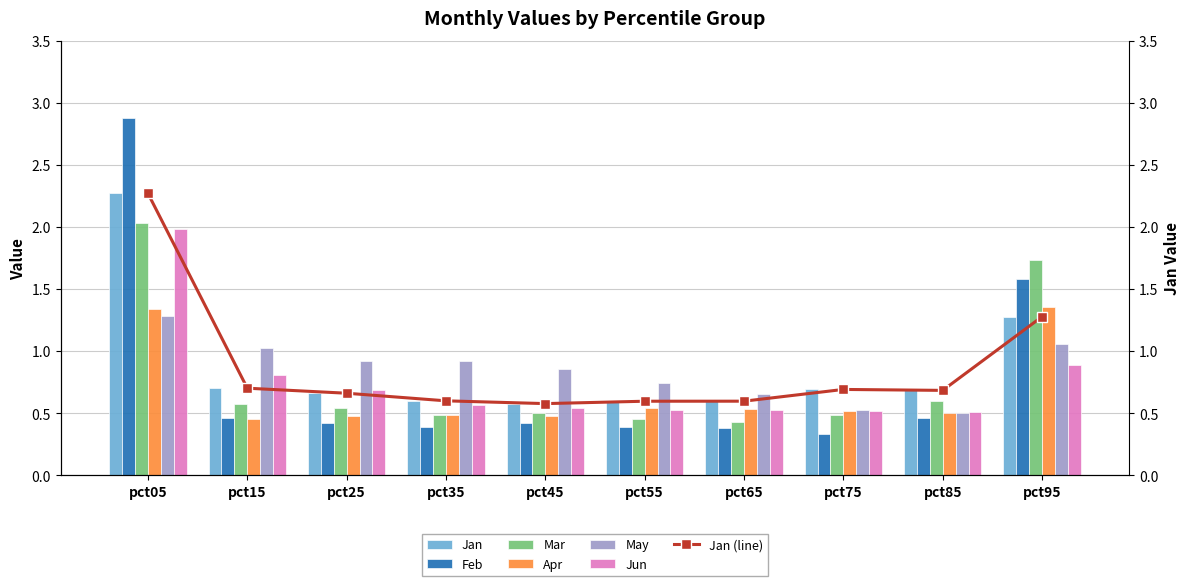

What is the difference between the Feb values at pct45 and pct05?

2.5